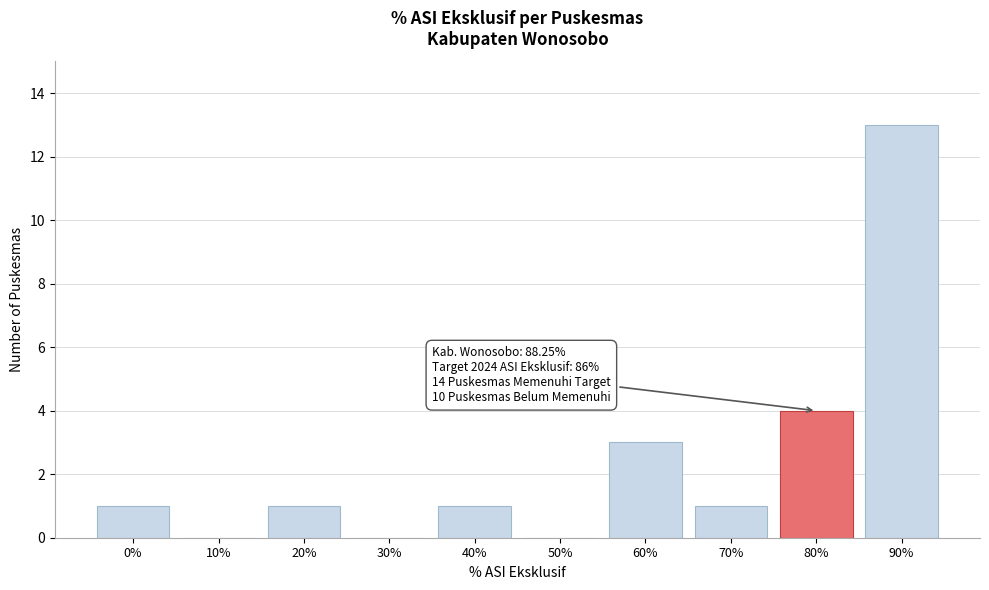

Reading right to left, extract all data points from this chart.

90%=13	80%=4	70%=1	60%=3	50%=0	40%=1	30%=0	20%=1	10%=0	0%=1